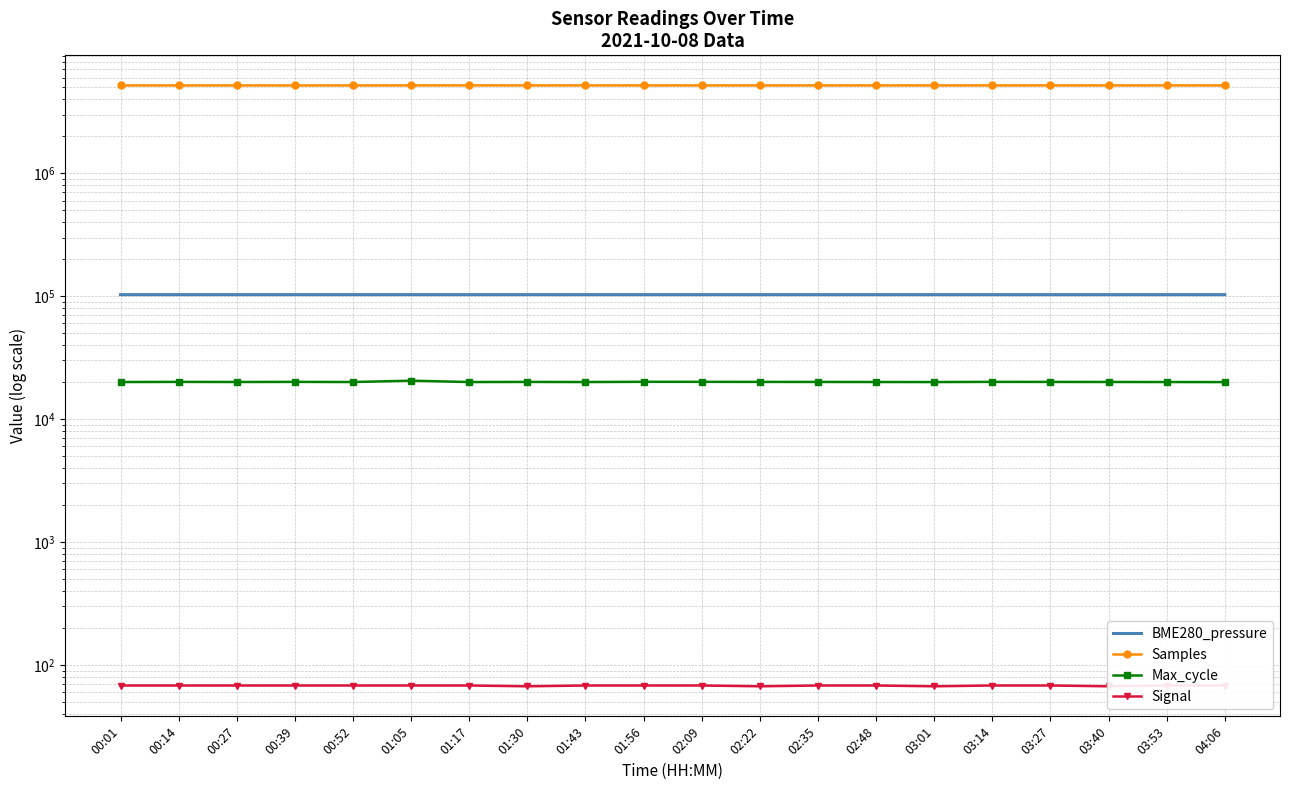

Reading left to right, transcribe all the data shown in this chart.

BME280_pressure: 102946.7	102948.8	102952.8	102964.6	102960.6	102966.6	102961.8	102960.7	102968.8	102963.6	102960.0	102955.0	102950.0	102945.0	102940.0	102935.0	102930.0	102925.0	102920.0	102915.0
Samples: 5185772.0	5186109.0	5186680.0	5184563.0	5186845.0	5188792.0	5191742.0	5187626.0	5189642.0	5187973.0	5188000.0	5187500.0	5188200.0	5187300.0	5188100.0	5187600.0	5188400.0	5187200.0	5188600.0	5187800.0
Max_cycle: 20030.0	20082.0	20045.0	20082.0	20034.0	20540.0	20026.0	20069.0	20027.0	20112.0	20100.0	20080.0	20060.0	20040.0	20020.0	20090.0	20070.0	20050.0	20030.0	20010.0
Signal: 68.0	68.0	68.0	68.0	68.0	68.0	68.0	67.0	68.0	68.0	68.0	67.0	68.0	68.0	67.0	68.0	68.0	67.0	68.0	68.0